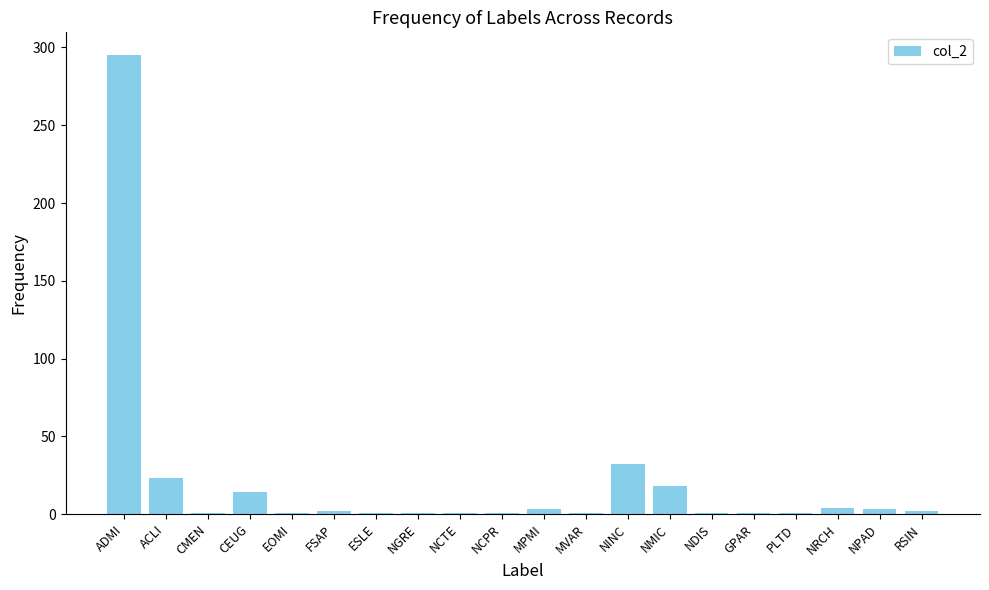

Which has a higher value, CEUG or NRCH?

CEUG